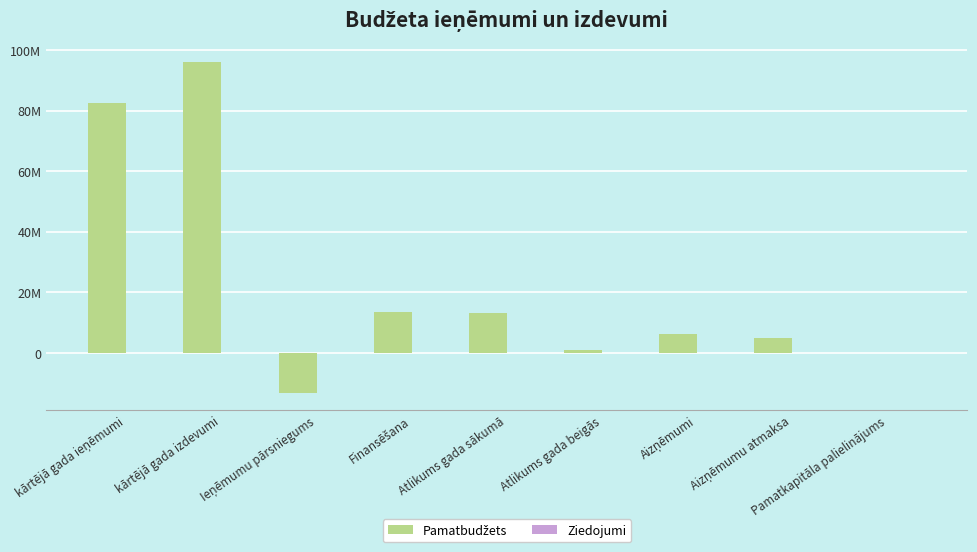

What is the minimum value shown in the chart?

-13406603.9